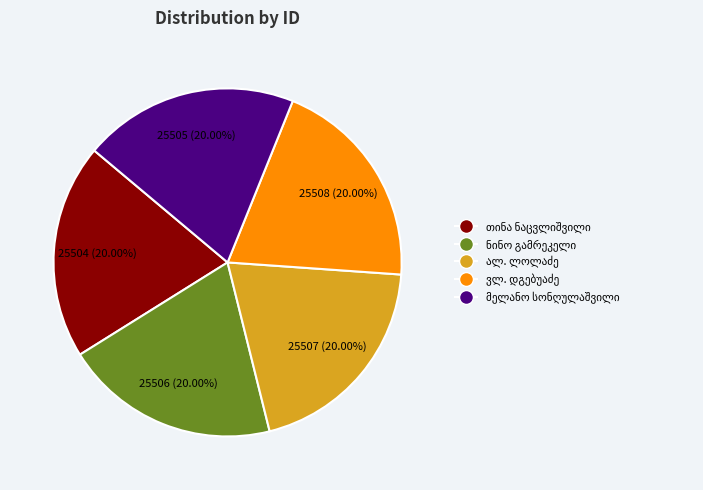

Does any single category account for the majority?

No